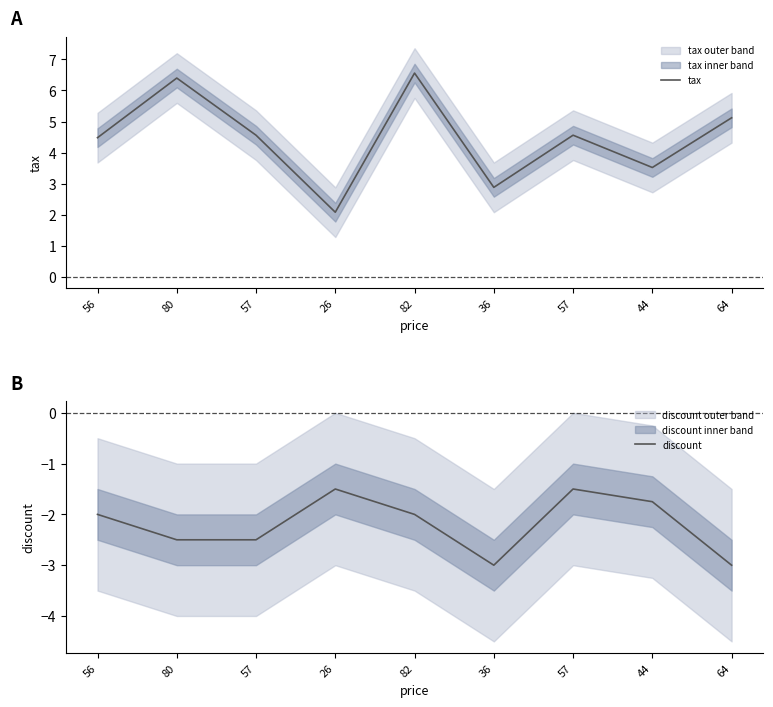

Which category has the highest value across all series?

82